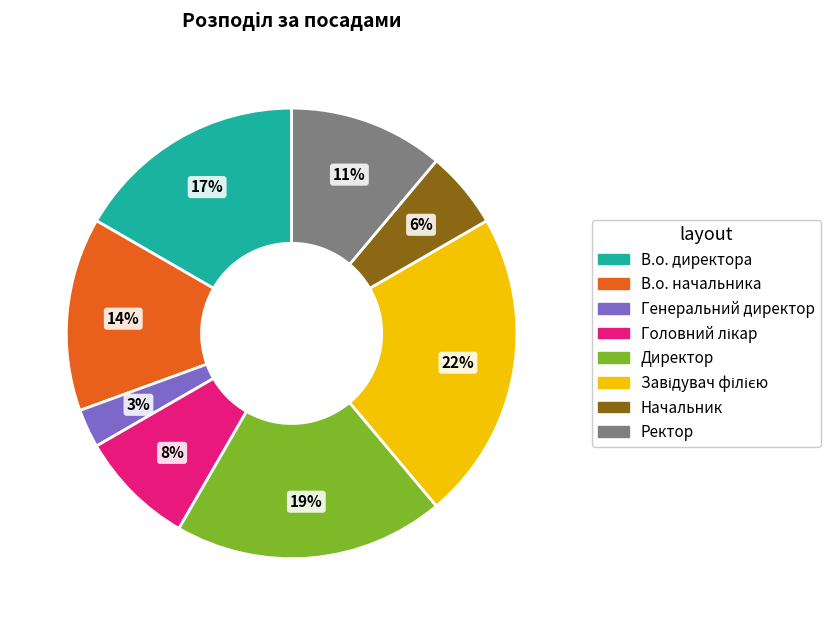

To the nearest percent, what is the difference between the largest and smallest slice percentages?

19%